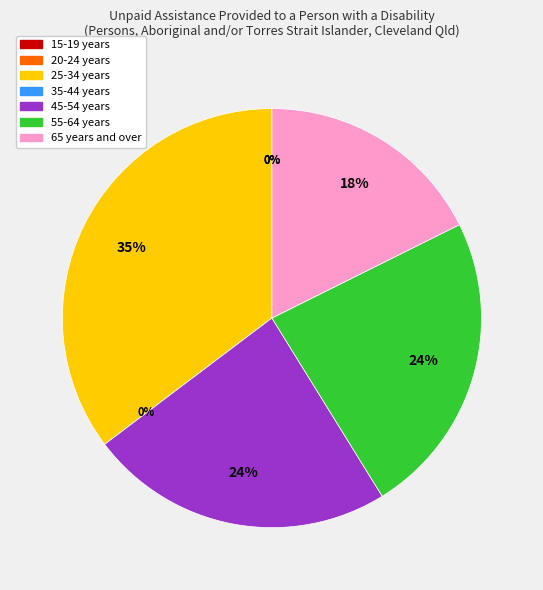

Count the number of slices in the pie.

7